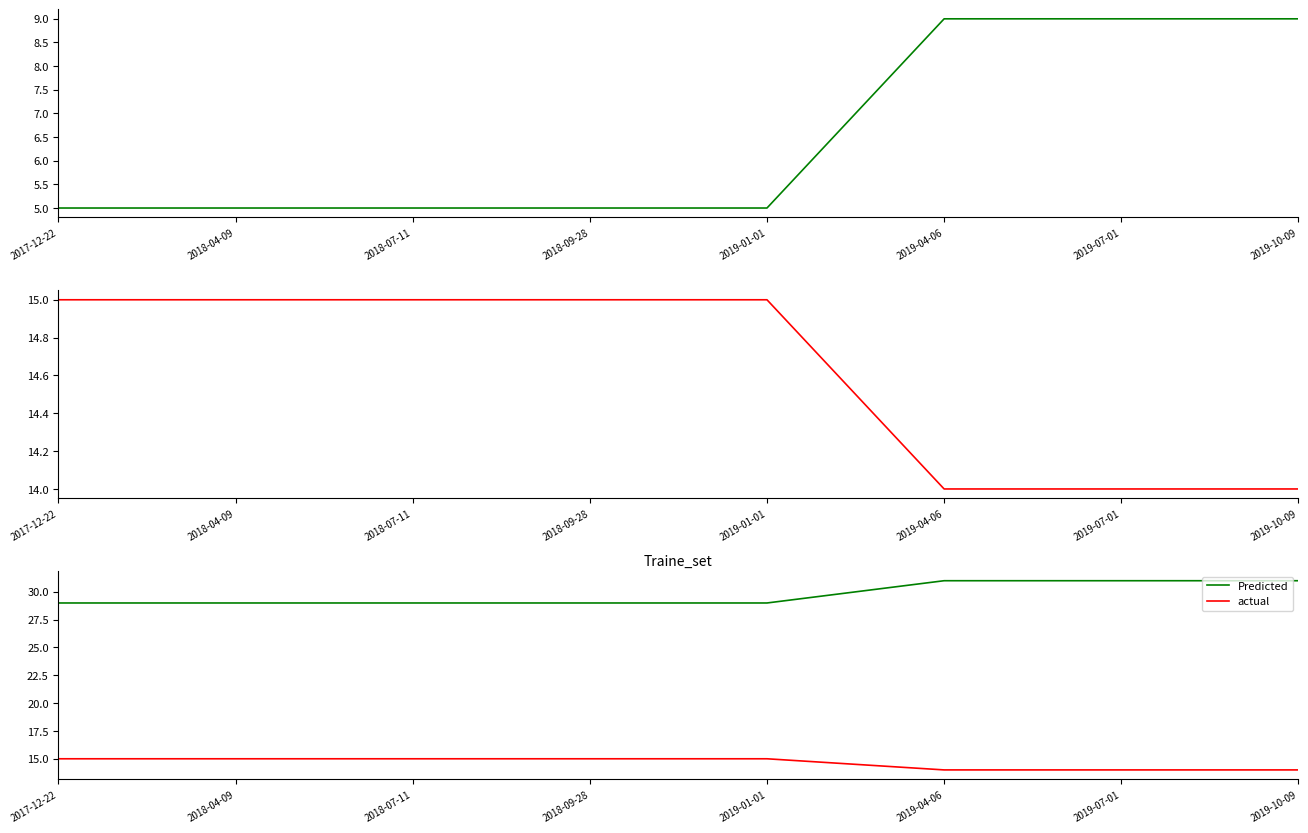

Which category has the lowest value across all series?

2017-12-22